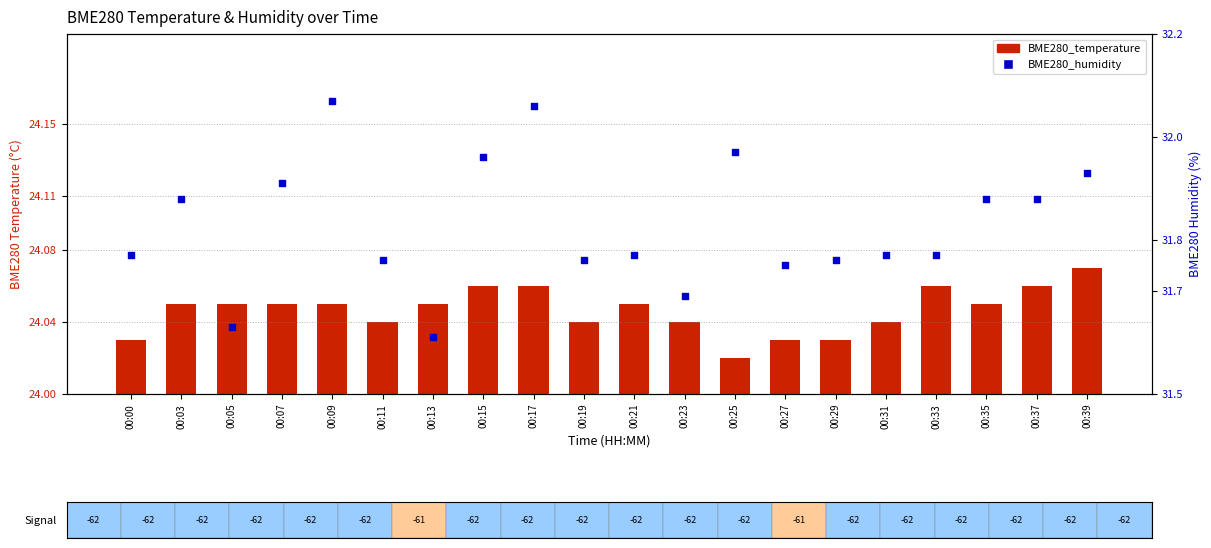

What are all the series names shown in the legend?

BME280_temperature, BME280_humidity